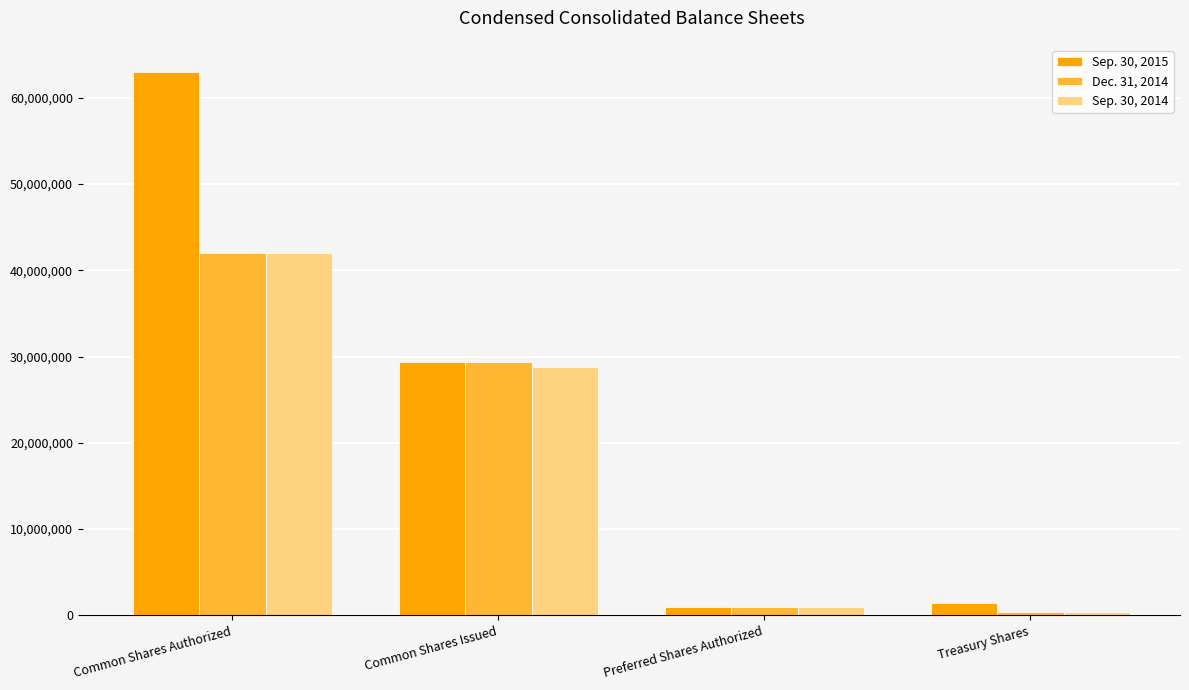

Does the chart contain any negative values?

No